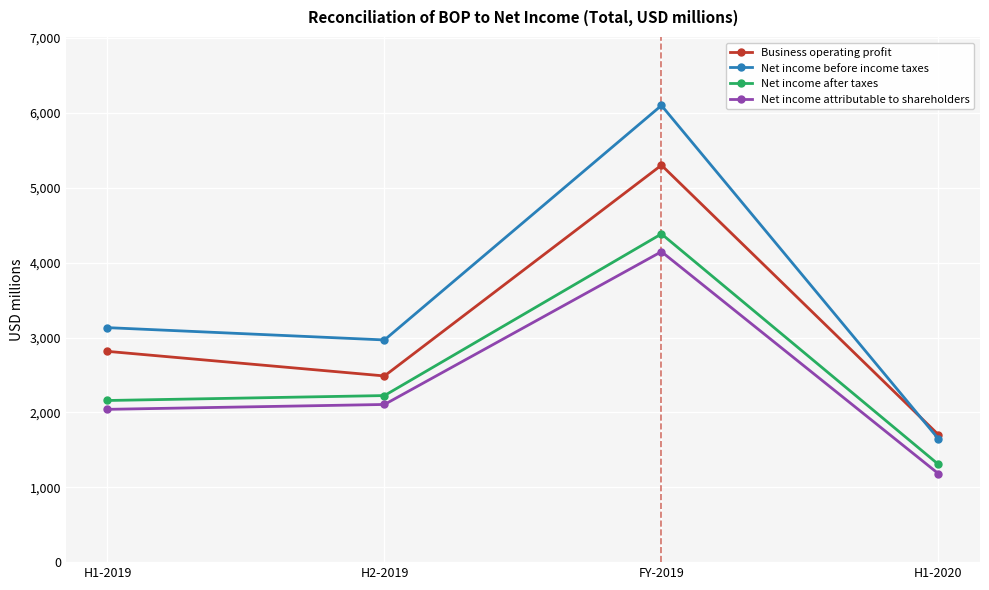

What is the average value of the Net income after taxes series?

2518.4